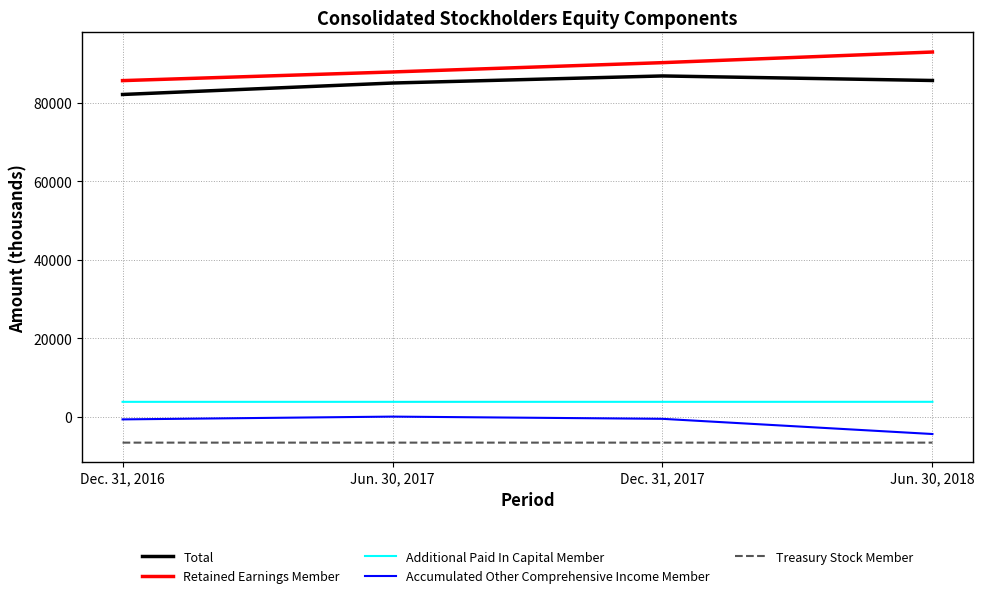

At which category does the chart reach its peak across all series?

Jun. 30, 2018